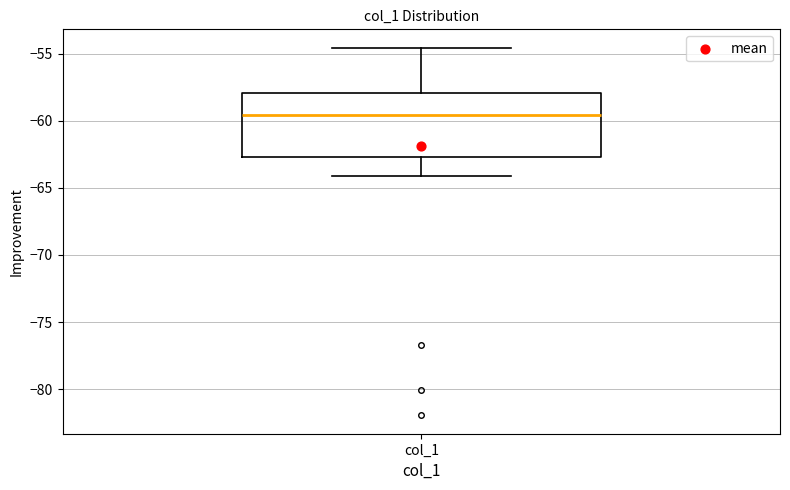

Read this box plot against the y-axis: the position of the median line, the range covered by the box, and the ends of both whiskers. The values are not printed on the chart, so give them approximately, as read against the axis.

median -59.5, box -62.5 to -58.0, whiskers -64.0 to -54.5